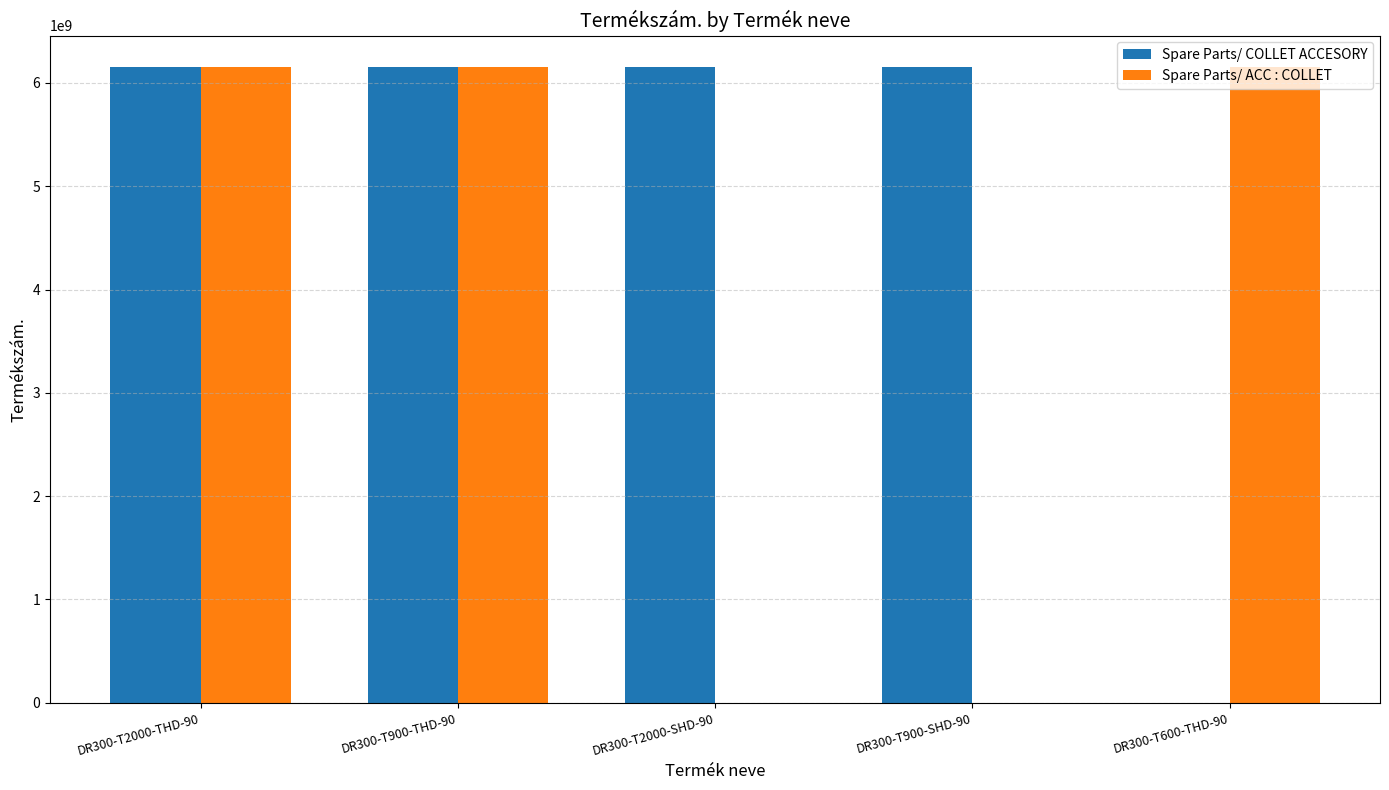

Between DR300-T2000-THD-90 and DR300-T600-THD-90, which series saw the biggest shift?

Spare Parts/ COLLET ACCESORY